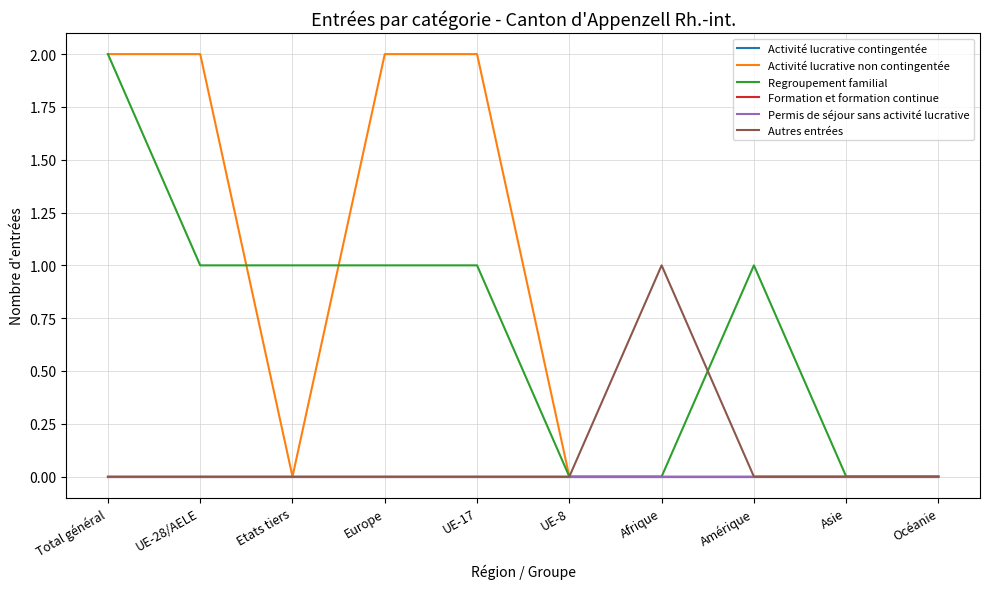

Reading left to right, extract all data points from this chart.

Activité lucrative contingentée: 0	0	0	0	0	0	0	0	0	0
Activité lucrative non contingentée: 2	2	0	2	2	0	0	0	0	0
Regroupement familial: 2	1	1	1	1	0	0	1	0	0
Formation et formation continue: 0	0	0	0	0	0	0	0	0	0
Permis de séjour sans activité lucrative: 0	0	0	0	0	0	0	0	0	0
Autres entrées: 0	0	0	0	0	0	1	0	0	0